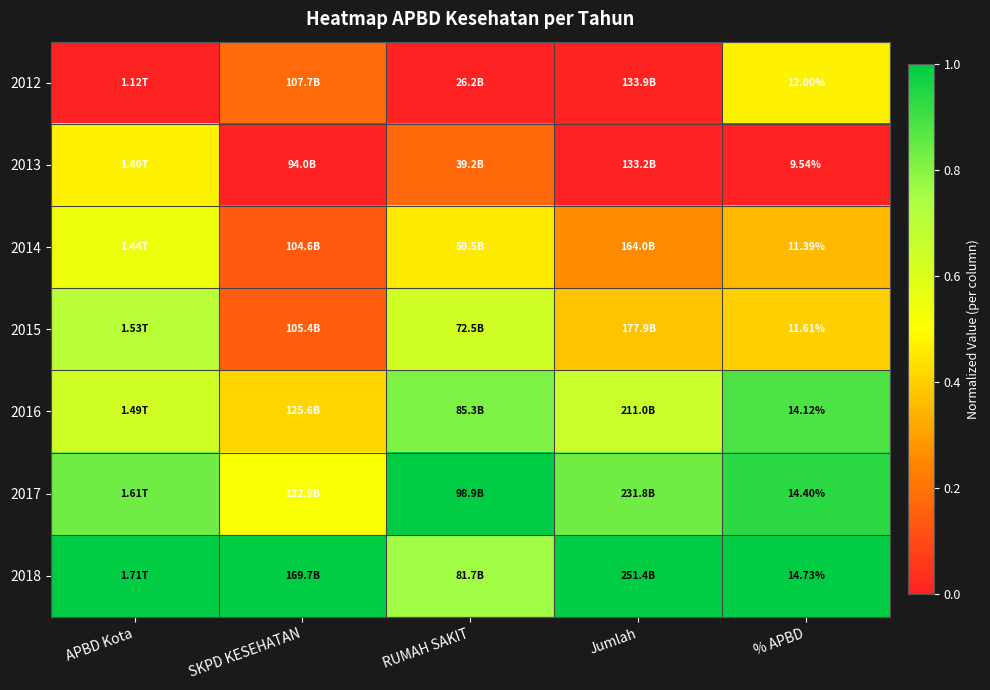

What is the approximate value of 2018 at Jumlah?

1.0